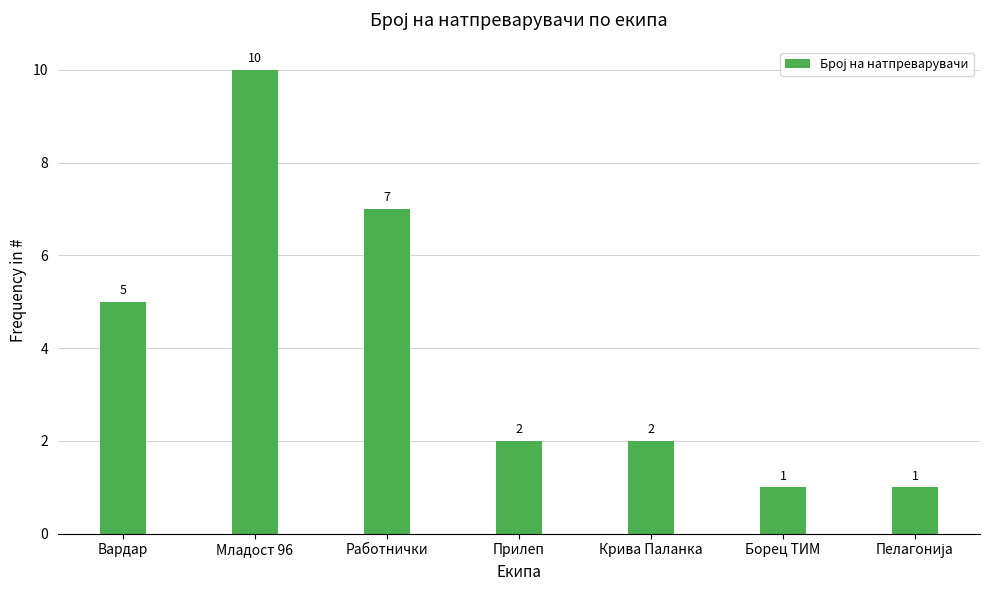

How many distinct data groups are displayed?

1